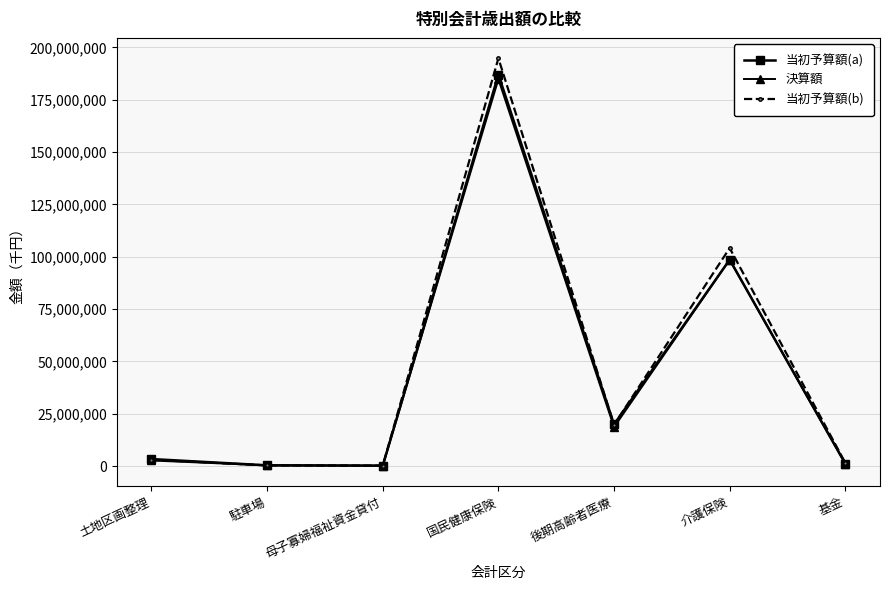

Which category has the highest value in the 当初予算額(a) series?

国民健康保険